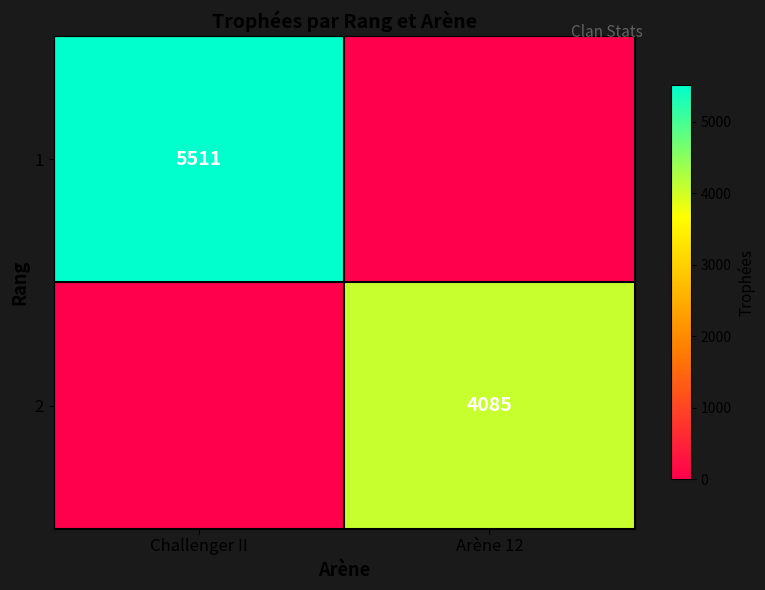

The value of 2 at Arène 12 is 4085. True or false?

True